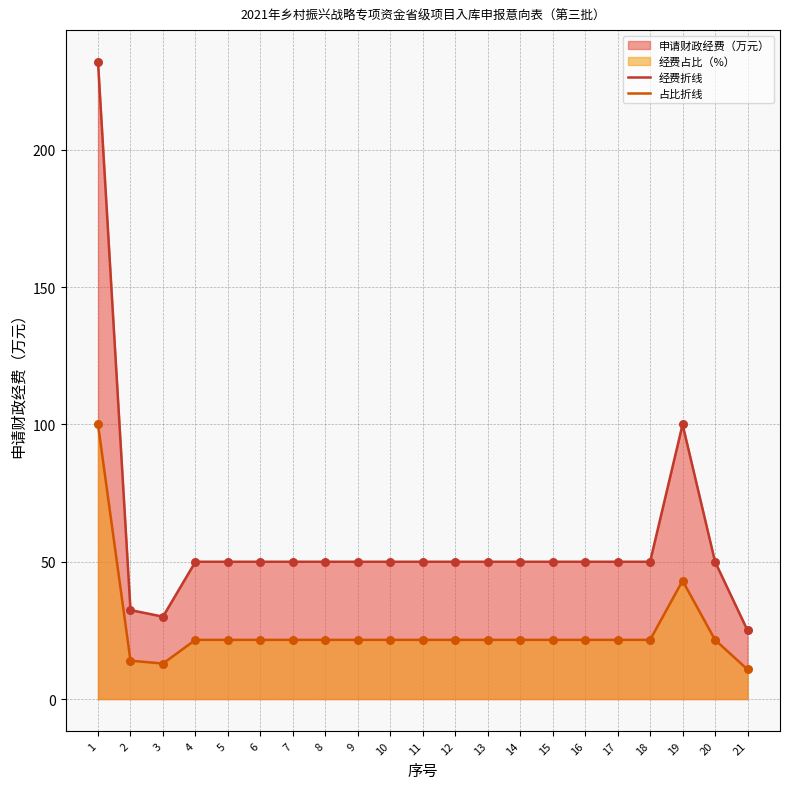

Which series has the widest spread of Y values?

经费折线